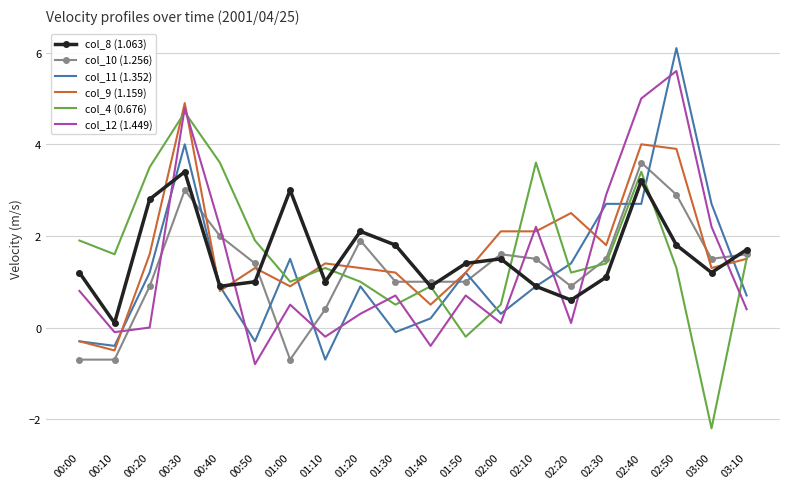

What are all the series names shown in the legend?

col_8 (1.063), col_10 (1.256), col_11 (1.352), col_9 (1.159), col_4 (0.676), col_12 (1.449)